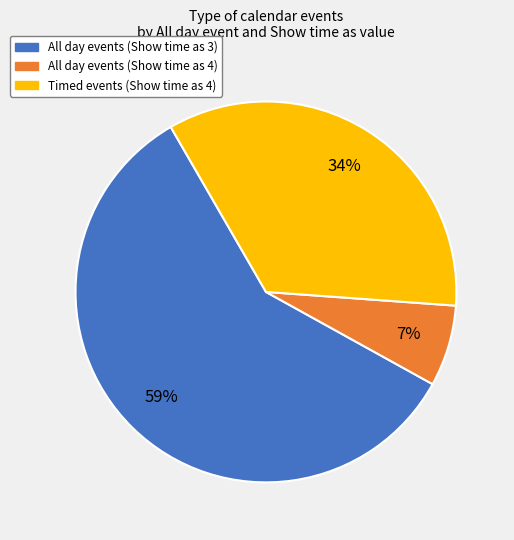

Count the number of slices in the pie.

3